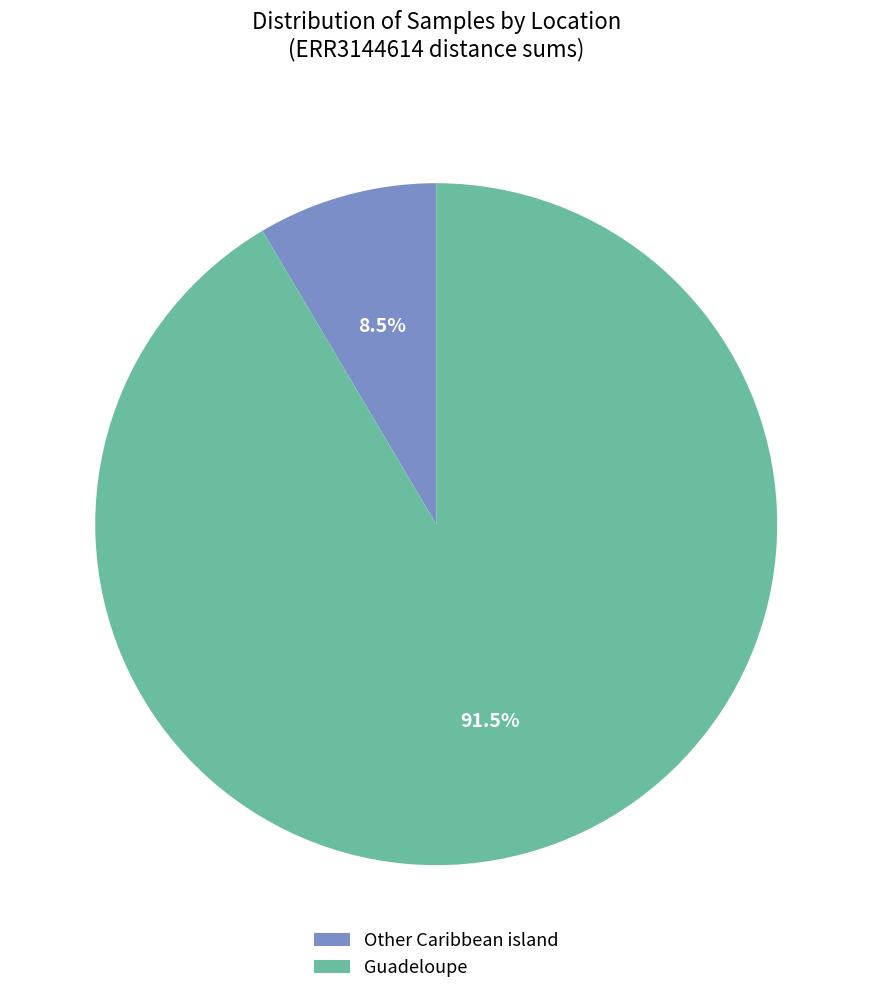

What portion of the pie excludes Other Caribbean island?

91.5%